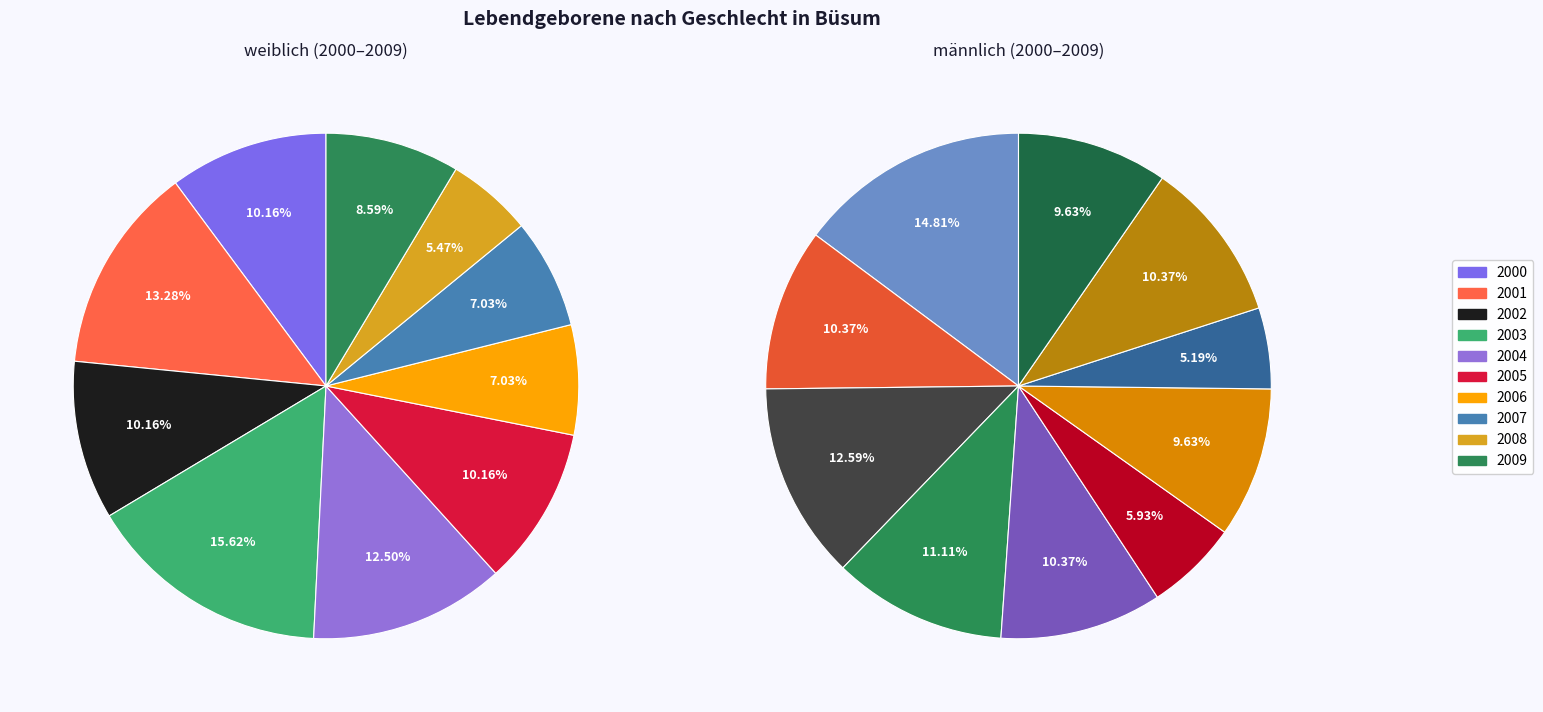

Rank the series by their maximum value, from highest to lowest.

männlich, weiblich